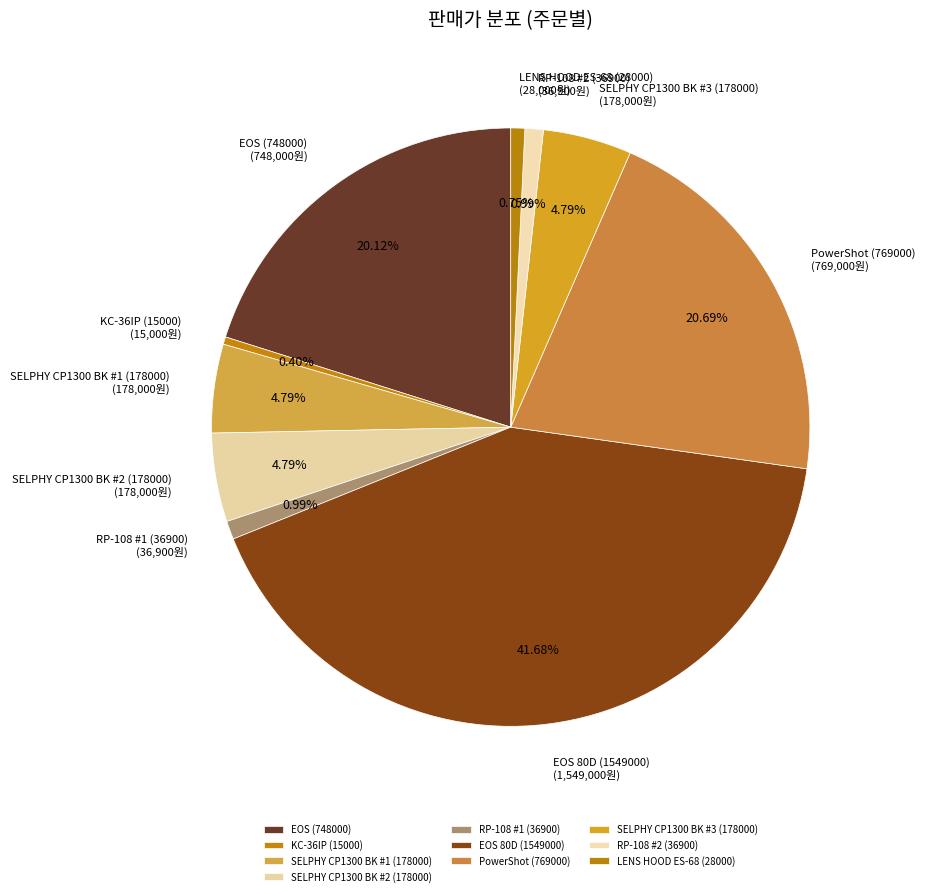

Do SELPHY CP1300 BK #1 (178000) and LENS HOOD ES-68 (28000) together represent more than half of the pie?

No